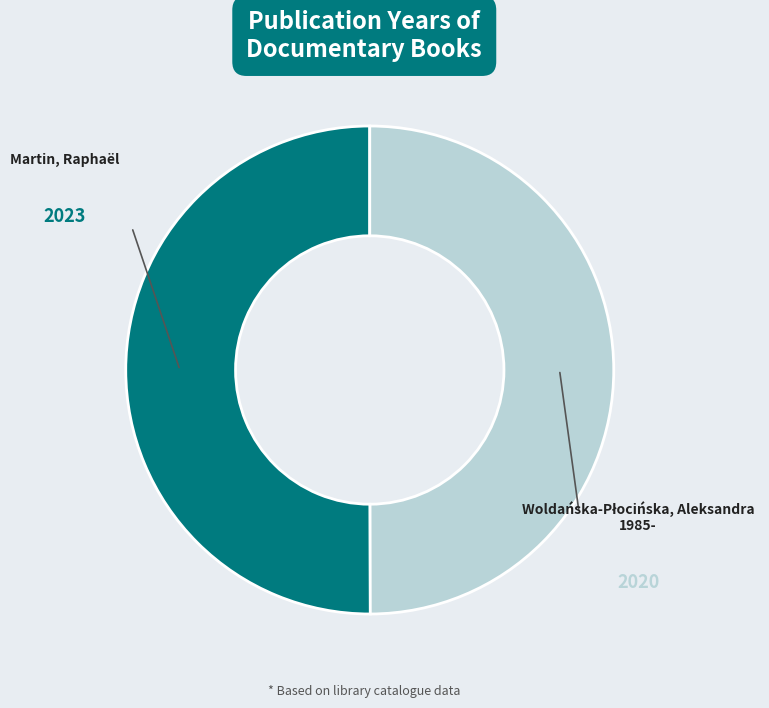

The Martin, Raphaël slice represents 50% of the pie. True or false?

True